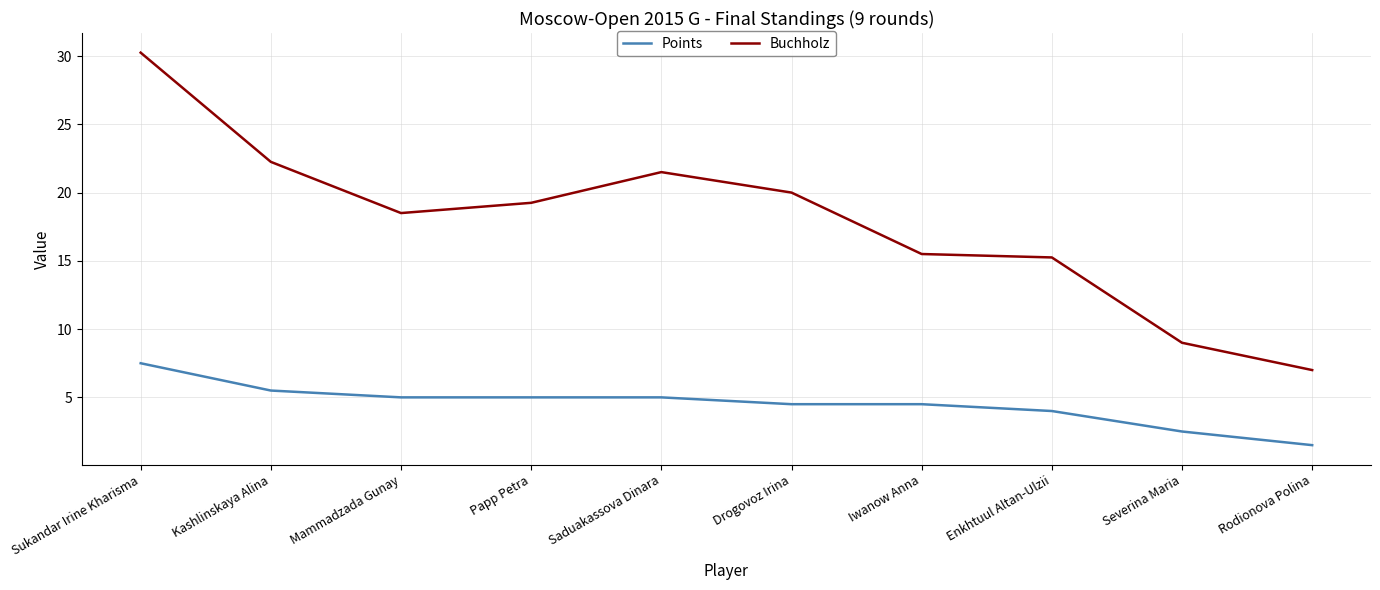

Where is the first local minimum for Buchholz?

Mammadzada Gunay